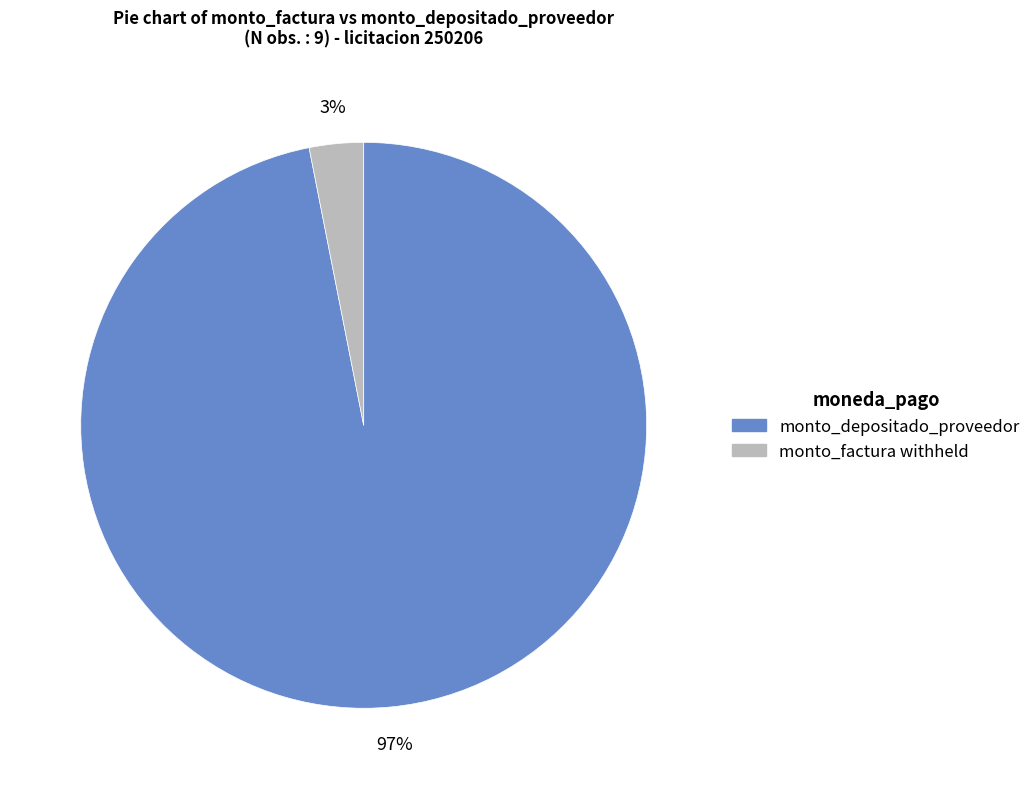

Is there a majority slice in this chart?

Yes